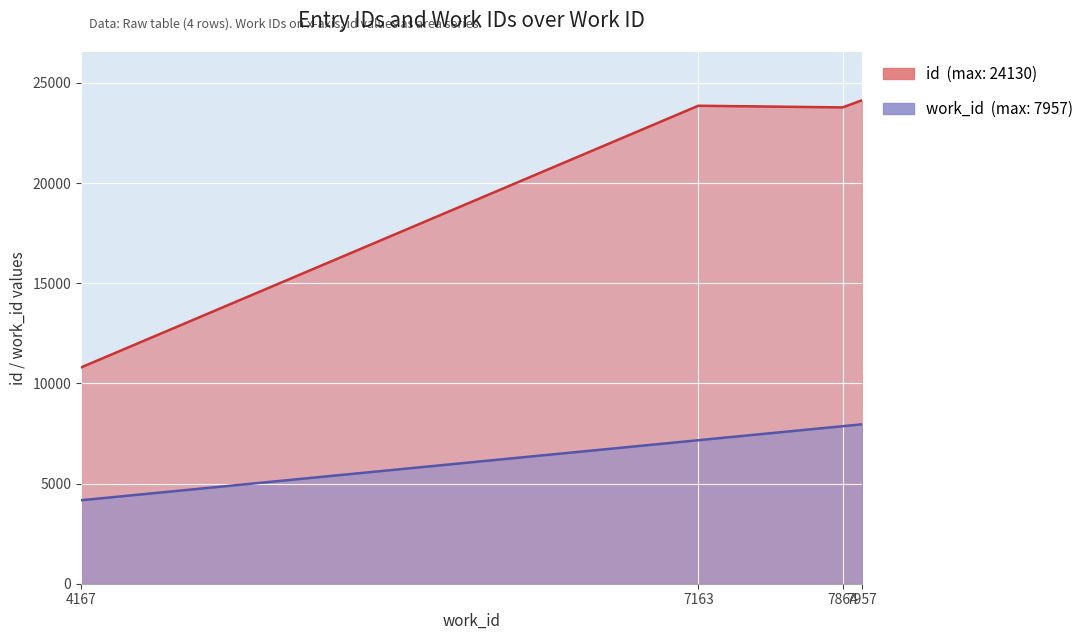

What is the value of the 1st point from the left?

10797